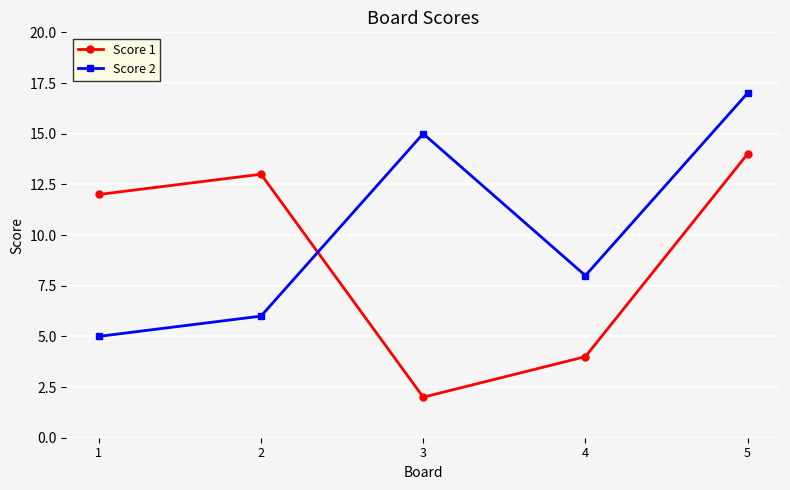

What is the total value across all series at 2?

19